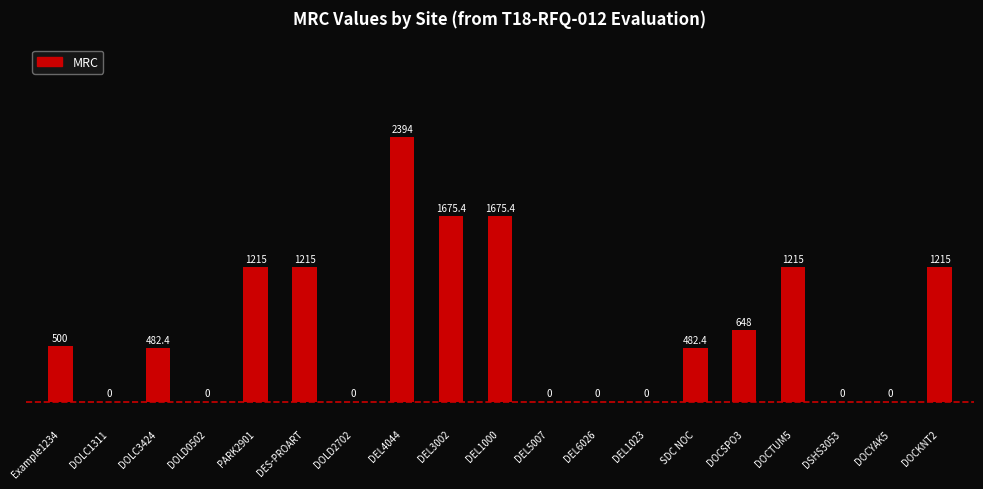

Is it true that the value at DEL3002 is 1675.4?

True